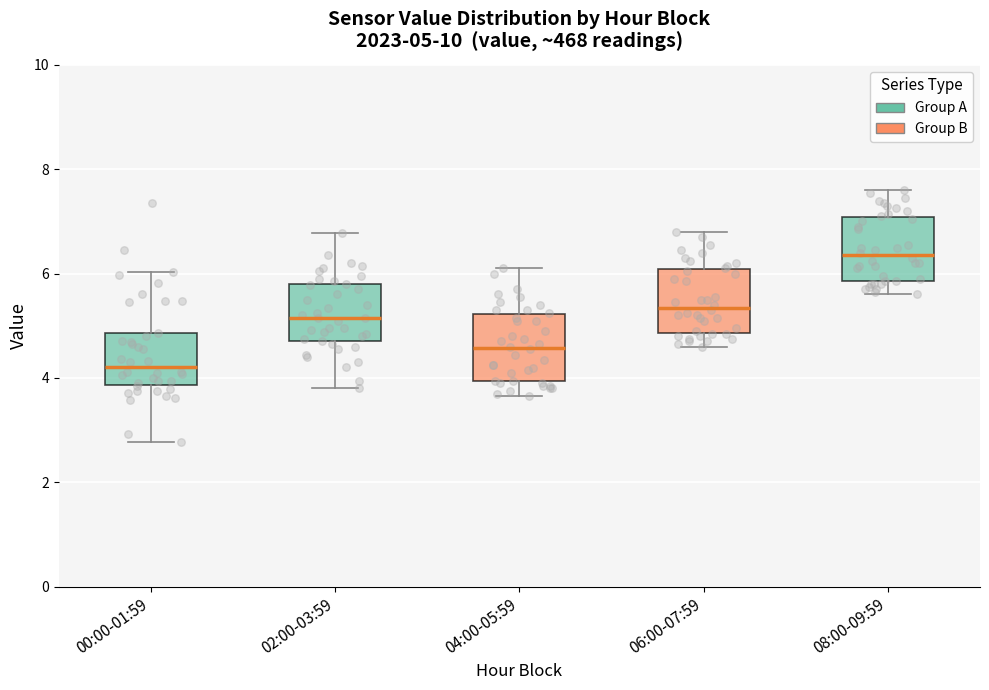

Which box's median line is the lowest?

00:00-01:59